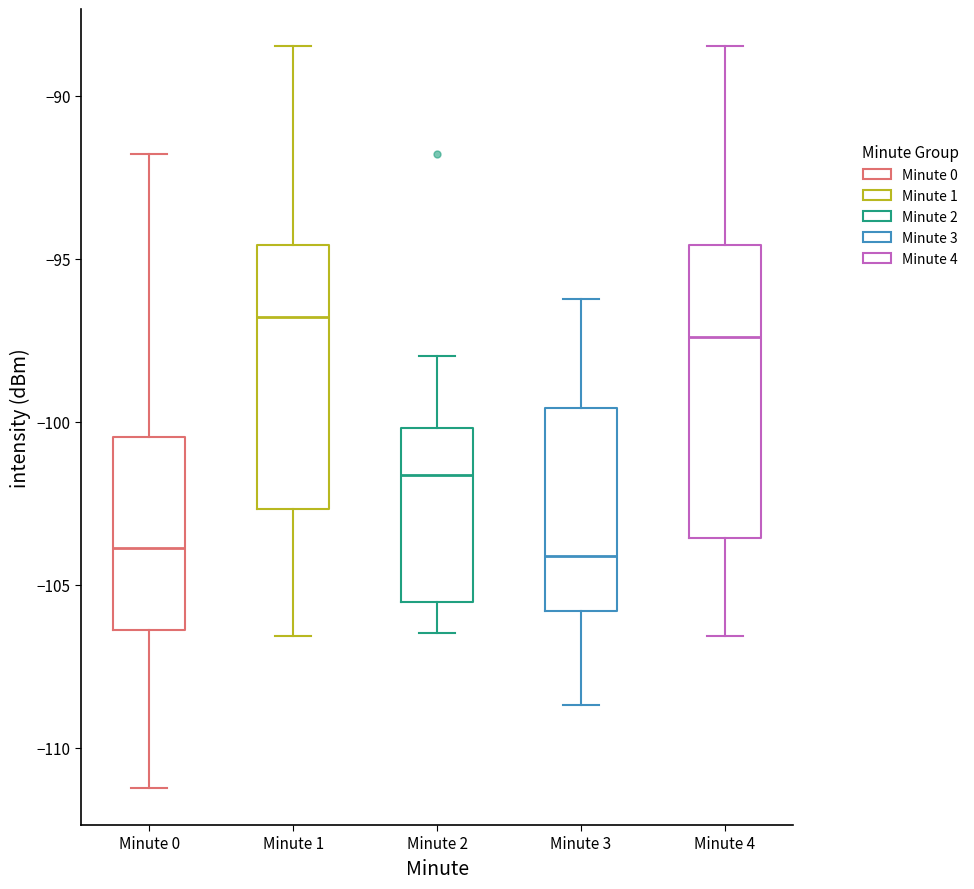

Reading left to right, transcribe this box plot: for each box, give where its median line is, the range the box spans, and where its two whiskers end, as read against the y-axis. The values are not printed on the chart, so give them approximately, as read against the axis.

Minute 0: median -104.0, box -106.5 to -100.5, whiskers -111.0 to -92.0
Minute 1: median -97.0, box -102.5 to -94.5, whiskers -106.5 to -88.5
Minute 2: median -101.5, box -105.5 to -100.0, whiskers -106.5 to -98.0
Minute 3: median -104.0, box -106.0 to -99.5, whiskers -108.5 to -96.0
Minute 4: median -97.5, box -103.5 to -94.5, whiskers -106.5 to -88.5